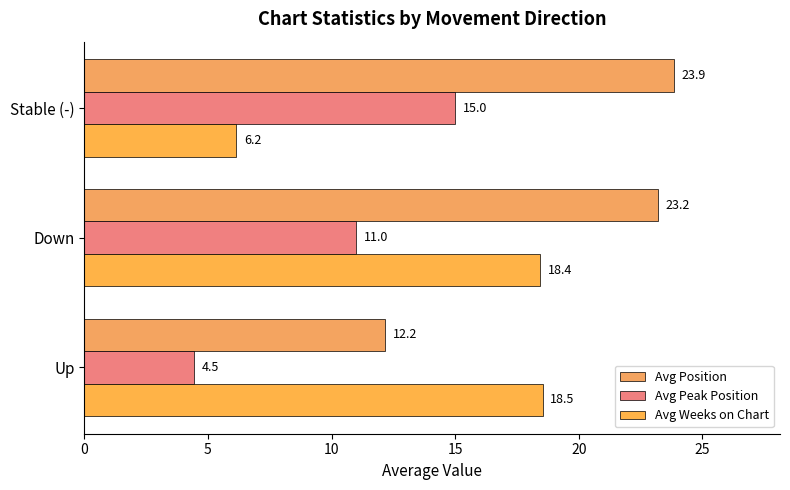

How many distinct data groups are displayed?

3